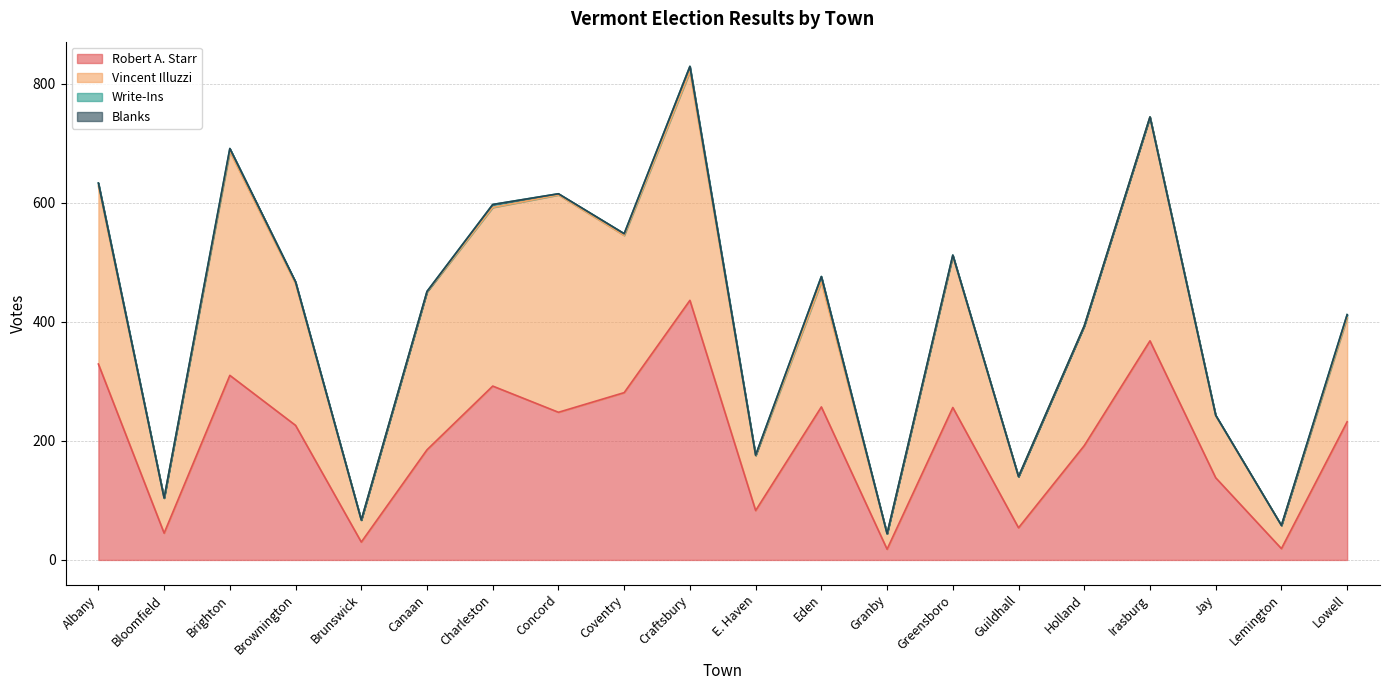

What is the total value across all series at Irasburg?

744